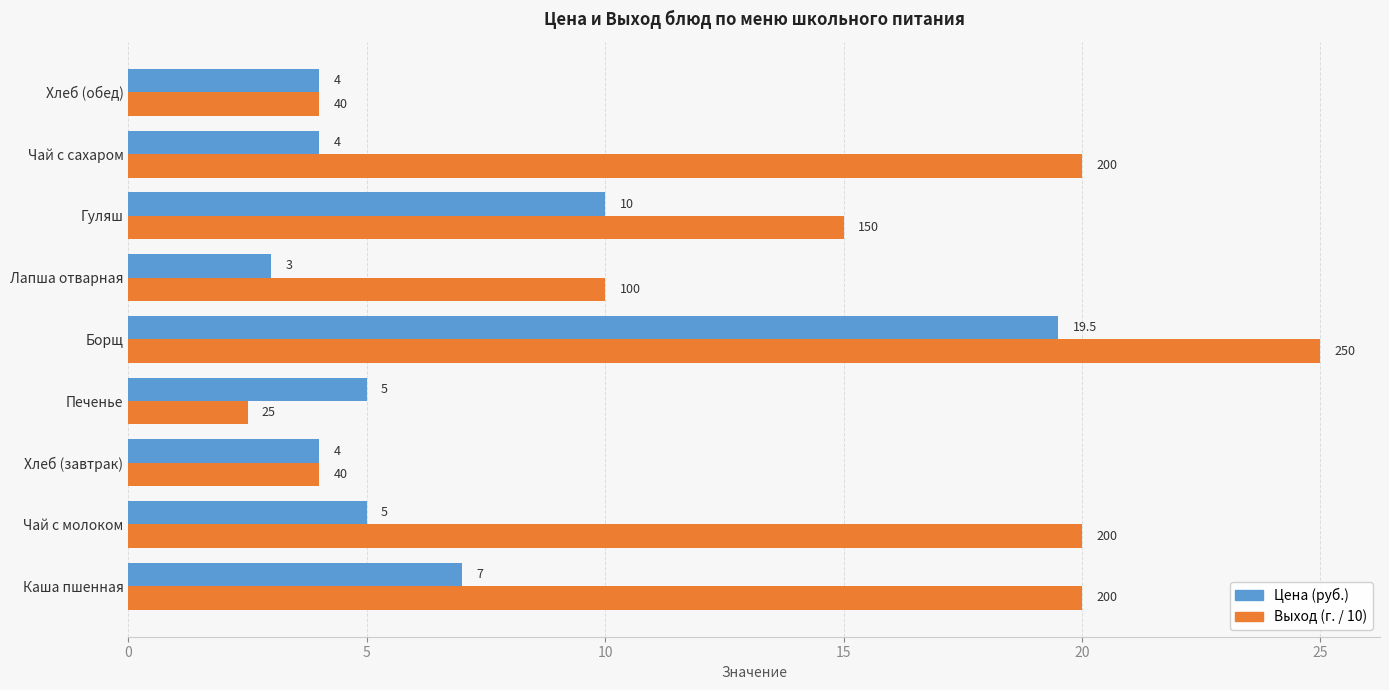

At which category is the sum across all series the highest?

Борщ